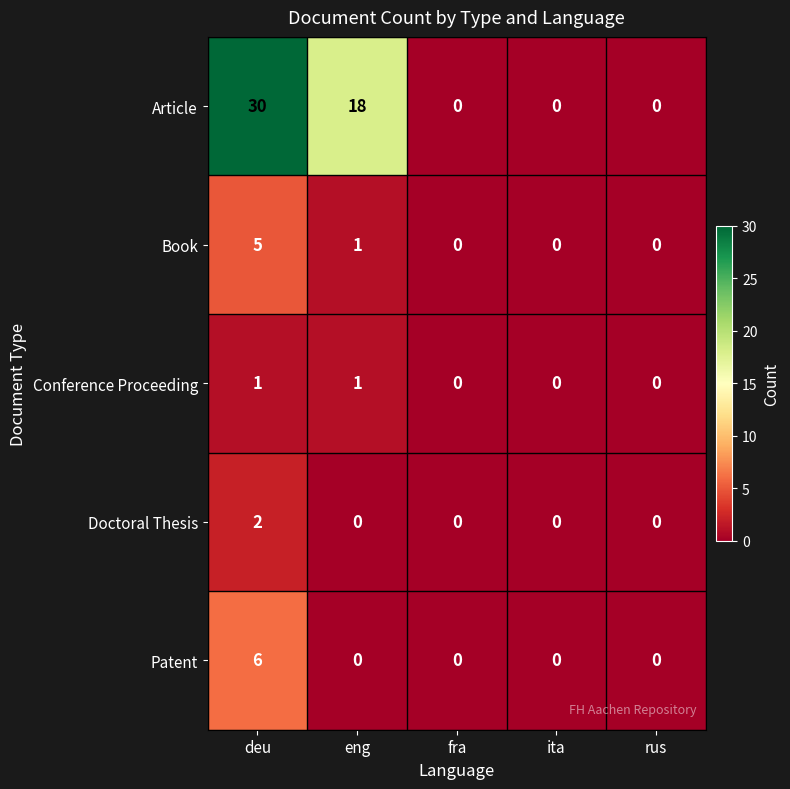

Which series has the largest range (max minus min)?

Article